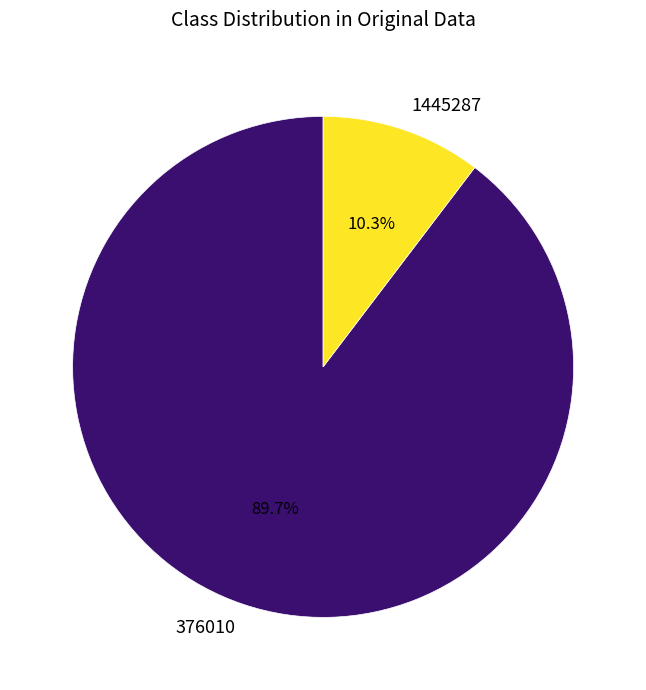

Which slice is the smallest?

1445287